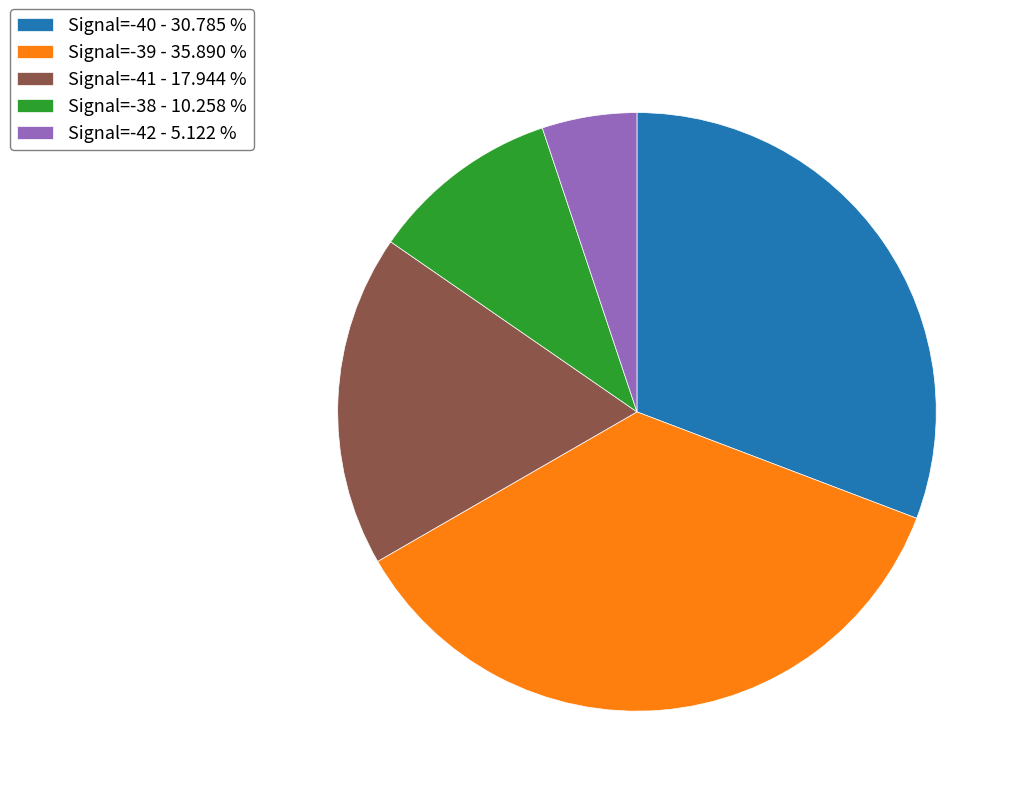

Approximately how many times larger is the value at Signal=-40 compared to Signal=-42?

6.0